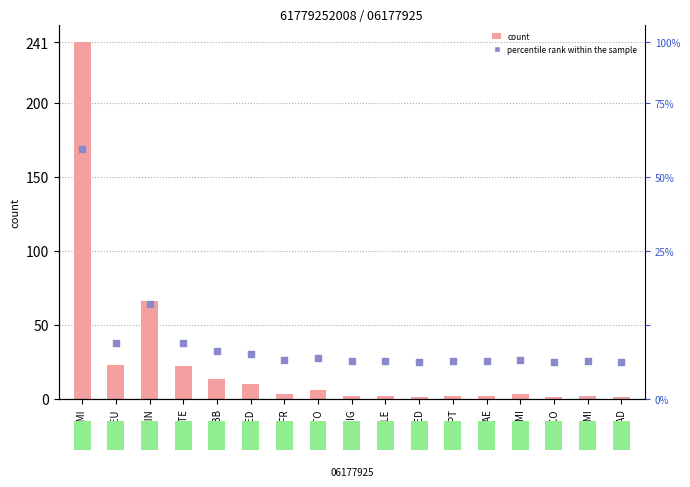

At how many categories does at least one series exceed 189?

1